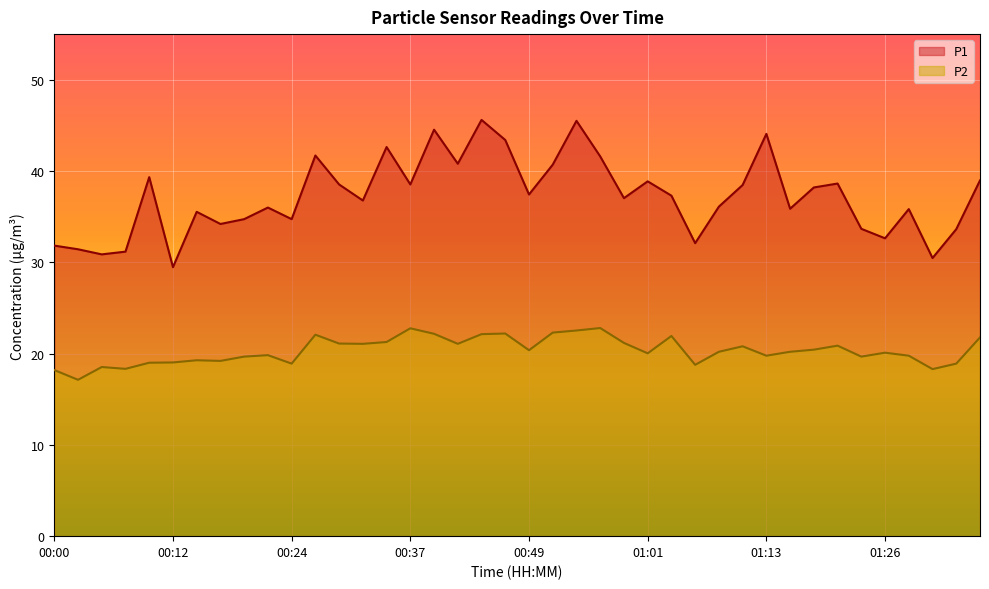

The value of P1 at 01:16 is 48.4. True or false?

False